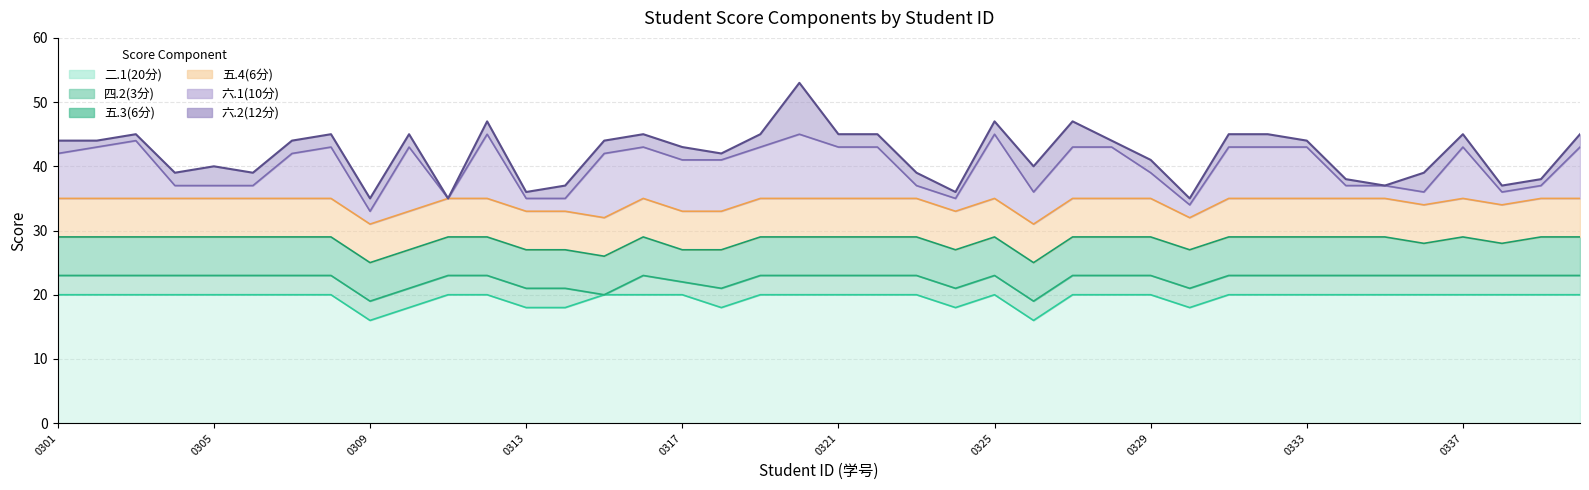

Reading left to right, what are all the values shown in this chart?

六.1(10分): 2031110301=7	2031110302=8	2031110303=9	2031110304=2	2031110305=2	2031110306=2	2031110307=7	2031110308=8	2031110309=2	2031110310=10	2031110311=0	2031110312=10	2031110313=2	2031110314=2	2031110315=10	2031110316=8	2031110317=8	2031110318=8	2031110319=8	2031110320=10	2031110321=8	2031110322=8	2031110323=2	2031110324=2	2031110325=10	2031110326=5	2031110327=8	2031110328=8	2031110329=4	2031110330=2	2031110331=8	2031110332=8	2031110333=8	2031110334=2	2031110335=2	2031110336=2	2031110337=8	2031110338=2	2031110339=2	2031110340=8
六.2(12分): 2031110301=2	2031110302=1	2031110303=1	2031110304=2	2031110305=3	2031110306=2	2031110307=2	2031110308=2	2031110309=2	2031110310=2	2031110311=0	2031110312=2	2031110313=1	2031110314=2	2031110315=2	2031110316=2	2031110317=2	2031110318=1	2031110319=2	2031110320=8	2031110321=2	2031110322=2	2031110323=2	2031110324=1	2031110325=2	2031110326=4	2031110327=4	2031110328=1	2031110329=2	2031110330=1	2031110331=2	2031110332=2	2031110333=1	2031110334=1	2031110335=0	2031110336=3	2031110337=2	2031110338=1	2031110339=1	2031110340=2
二.1(20分): 2031110301=20	2031110302=20	2031110303=20	2031110304=20	2031110305=20	2031110306=20	2031110307=20	2031110308=20	2031110309=16	2031110310=18	2031110311=20	2031110312=20	2031110313=18	2031110314=18	2031110315=20	2031110316=20	2031110317=20	2031110318=18	2031110319=20	2031110320=20	2031110321=20	2031110322=20	2031110323=20	2031110324=18	2031110325=20	2031110326=16	2031110327=20	2031110328=20	2031110329=20	2031110330=18	2031110331=20	2031110332=20	2031110333=20	2031110334=20	2031110335=20	2031110336=20	2031110337=20	2031110338=20	2031110339=20	2031110340=20
四.2(3分): 2031110301=3	2031110302=3	2031110303=3	2031110304=3	2031110305=3	2031110306=3	2031110307=3	2031110308=3	2031110309=3	2031110310=3	2031110311=3	2031110312=3	2031110313=3	2031110314=3	2031110315=0	2031110316=3	2031110317=2	2031110318=3	2031110319=3	2031110320=3	2031110321=3	2031110322=3	2031110323=3	2031110324=3	2031110325=3	2031110326=3	2031110327=3	2031110328=3	2031110329=3	2031110330=3	2031110331=3	2031110332=3	2031110333=3	2031110334=3	2031110335=3	2031110336=3	2031110337=3	2031110338=3	2031110339=3	2031110340=3
五.3(6分): 2031110301=6	2031110302=6	2031110303=6	2031110304=6	2031110305=6	2031110306=6	2031110307=6	2031110308=6	2031110309=6	2031110310=6	2031110311=6	2031110312=6	2031110313=6	2031110314=6	2031110315=6	2031110316=6	2031110317=5	2031110318=6	2031110319=6	2031110320=6	2031110321=6	2031110322=6	2031110323=6	2031110324=6	2031110325=6	2031110326=6	2031110327=6	2031110328=6	2031110329=6	2031110330=6	2031110331=6	2031110332=6	2031110333=6	2031110334=6	2031110335=6	2031110336=5	2031110337=6	2031110338=5	2031110339=6	2031110340=6
五.4(6分): 2031110301=6	2031110302=6	2031110303=6	2031110304=6	2031110305=6	2031110306=6	2031110307=6	2031110308=6	2031110309=6	2031110310=6	2031110311=6	2031110312=6	2031110313=6	2031110314=6	2031110315=6	2031110316=6	2031110317=6	2031110318=6	2031110319=6	2031110320=6	2031110321=6	2031110322=6	2031110323=6	2031110324=6	2031110325=6	2031110326=6	2031110327=6	2031110328=6	2031110329=6	2031110330=5	2031110331=6	2031110332=6	2031110333=6	2031110334=6	2031110335=6	2031110336=6	2031110337=6	2031110338=6	2031110339=6	2031110340=6